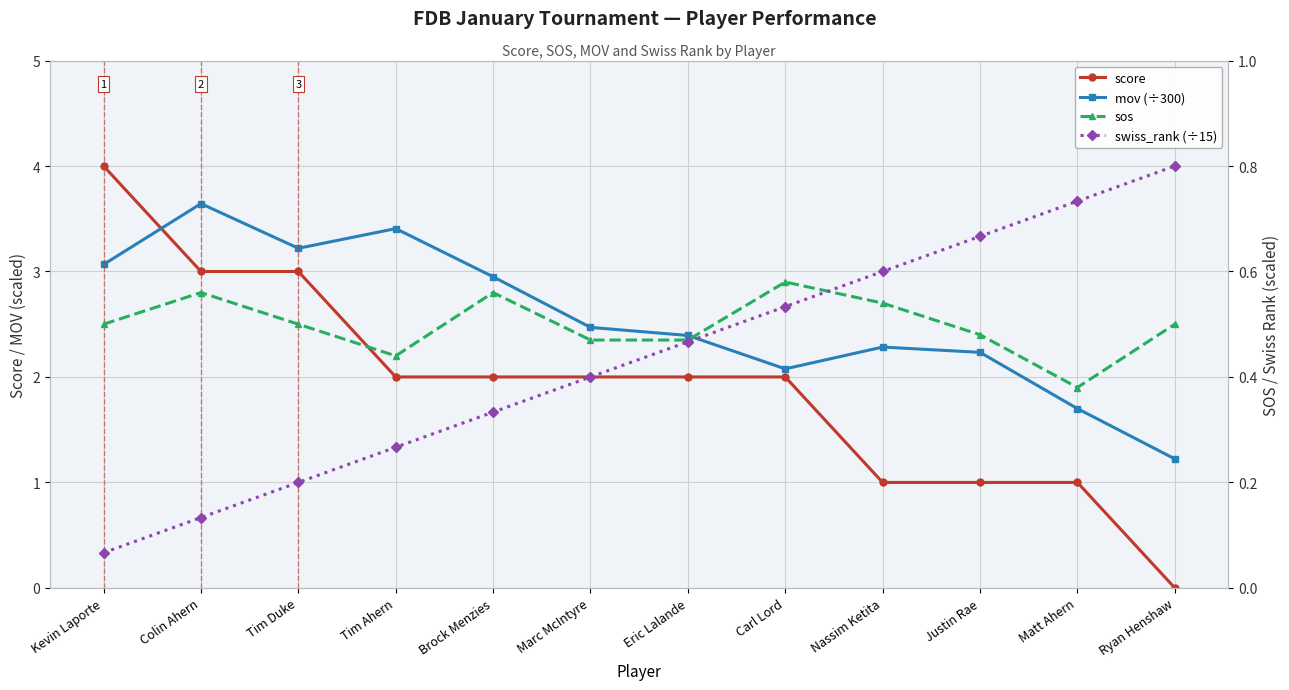

How many lines are shown in the chart?

4